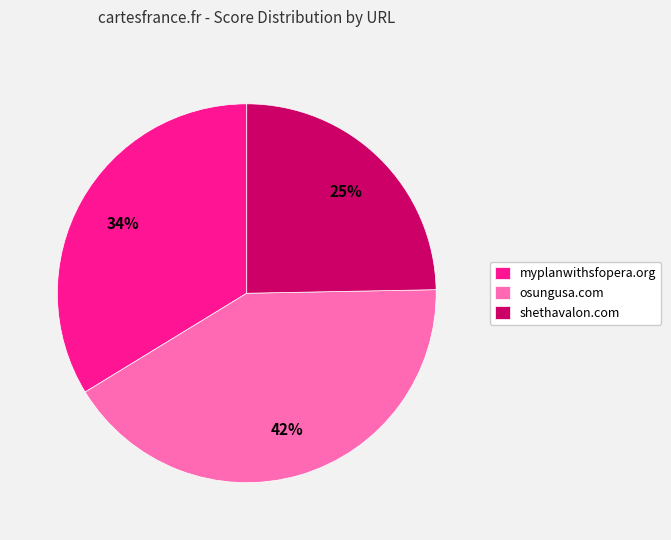

To the nearest percent, what is the difference between the largest and smallest slice percentages?

17%